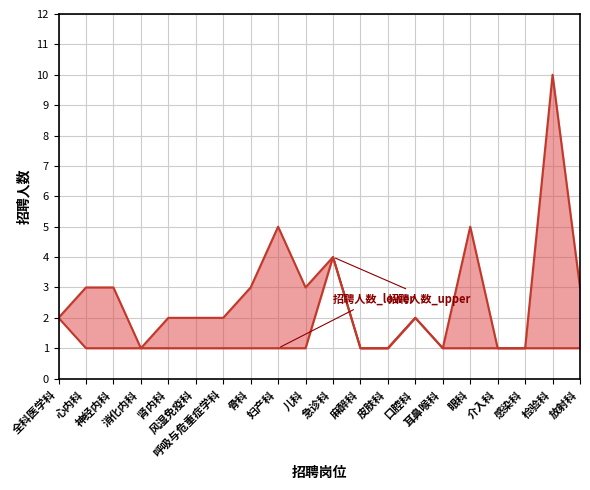

The value at 放射科 is 1. True or false?

True